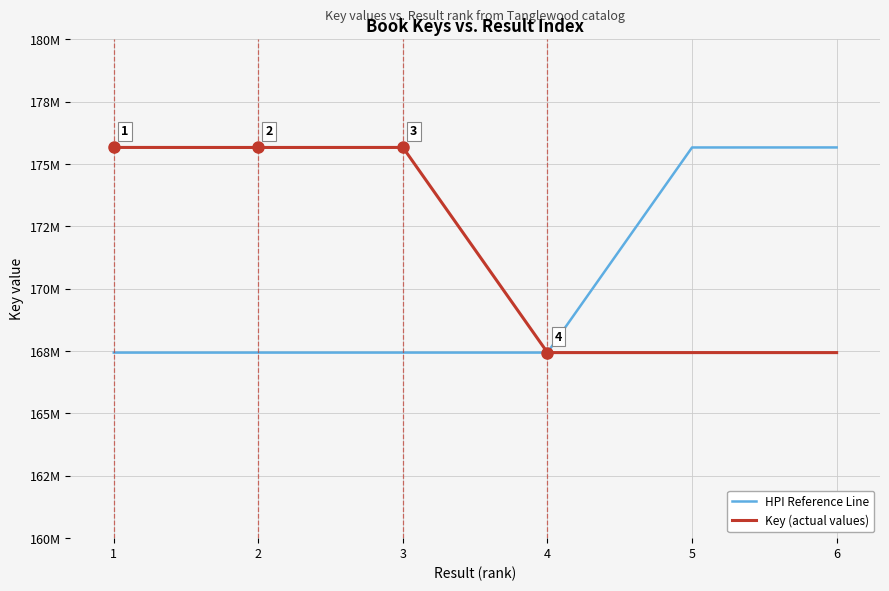

What are all the series names shown in the legend?

HPI Reference Line, Key (actual values)